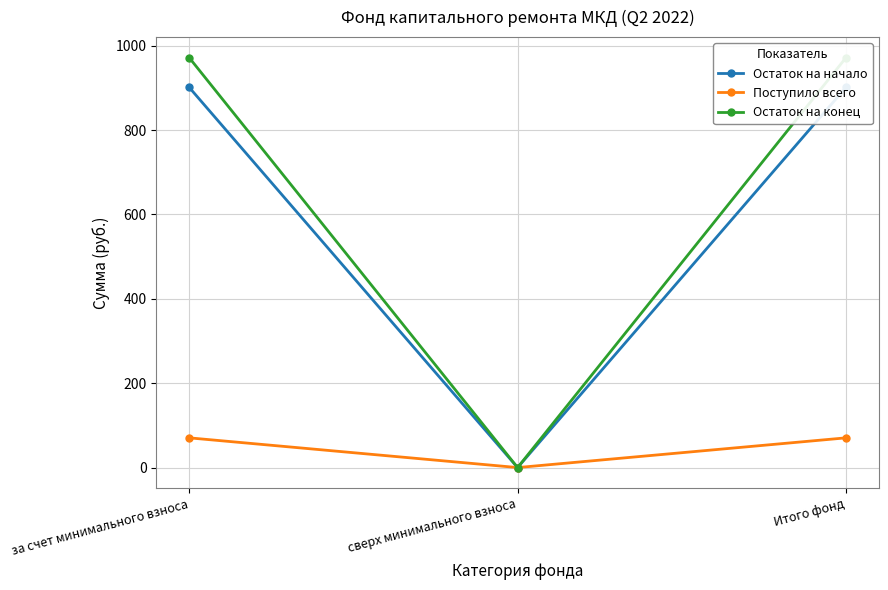

Count the number of categories in the chart.

3